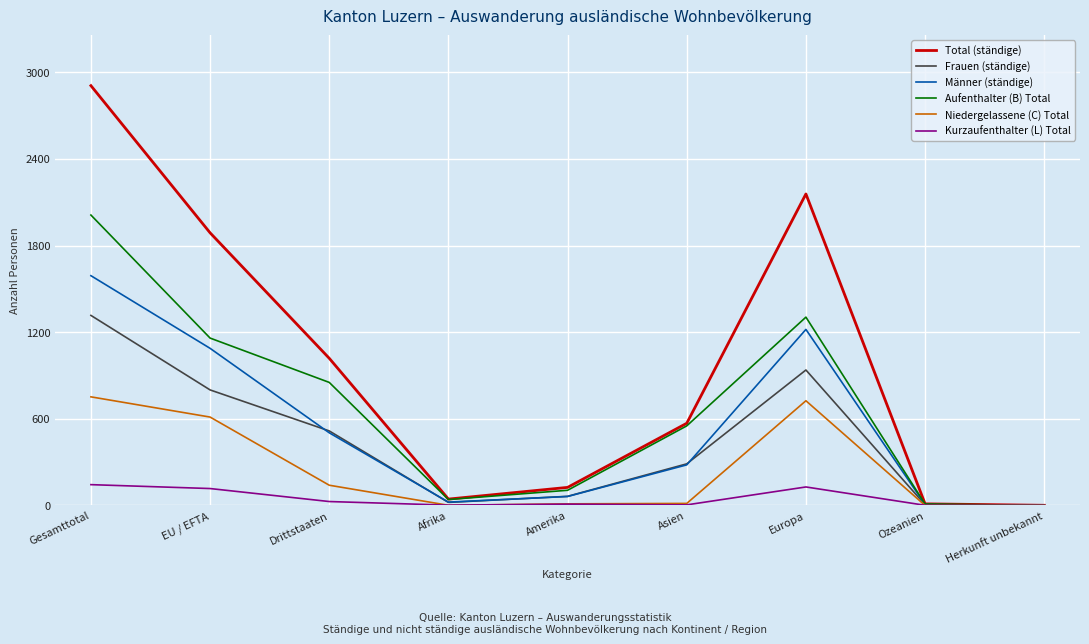

At which category is the sum across all series the highest?

Gesamttotal